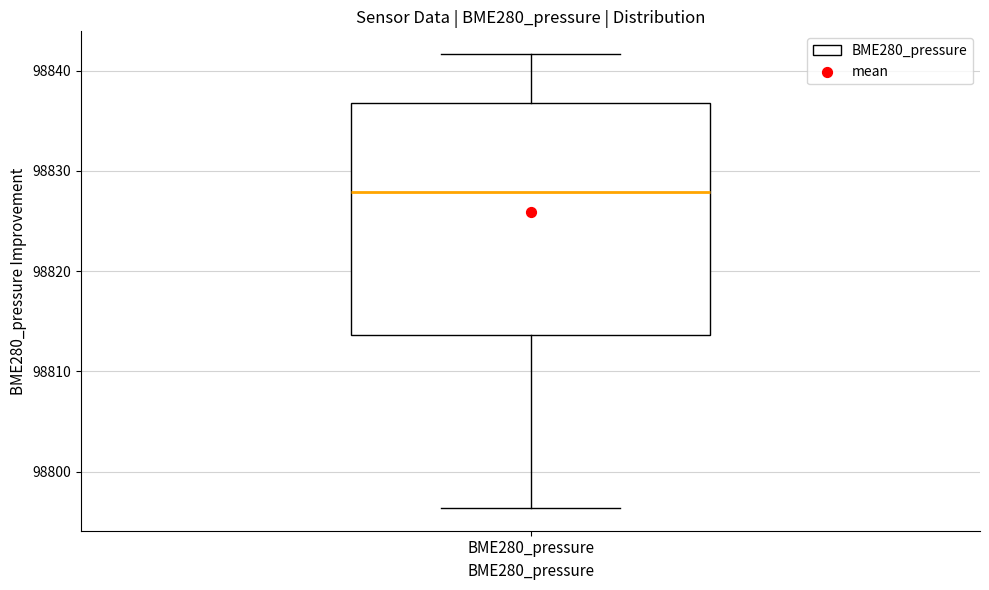

Where is the upper edge of the box for BME280_pressure on the y-axis? The values are not printed on the chart, so give them approximately, as read against the axis.

98837